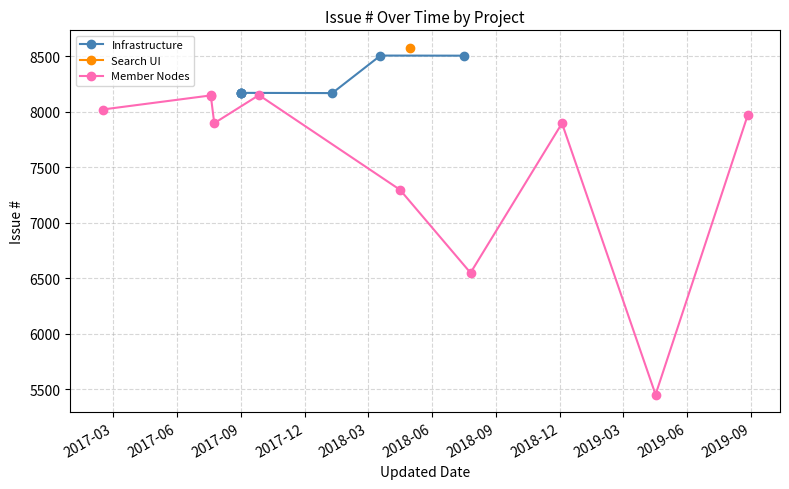

What is the label of the 2nd point from the right?

2019-04-17